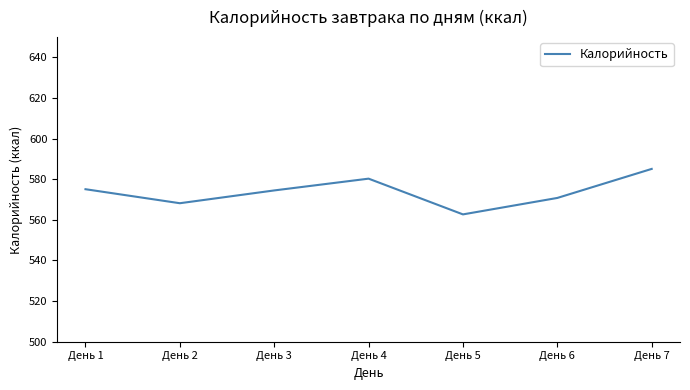

What is the sum of the values at День 3 and День 4?

1154.8